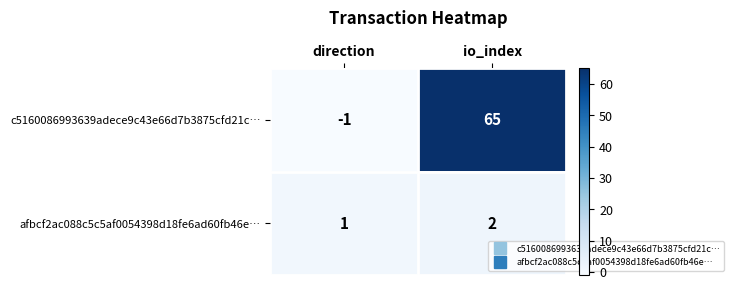

At io_index, list the series in order from largest to smallest.

c5160086993639adece9c43e66d7b3875cfd21c…, afbcf2ac088c5c5af0054398d18fe6ad60fb46e…